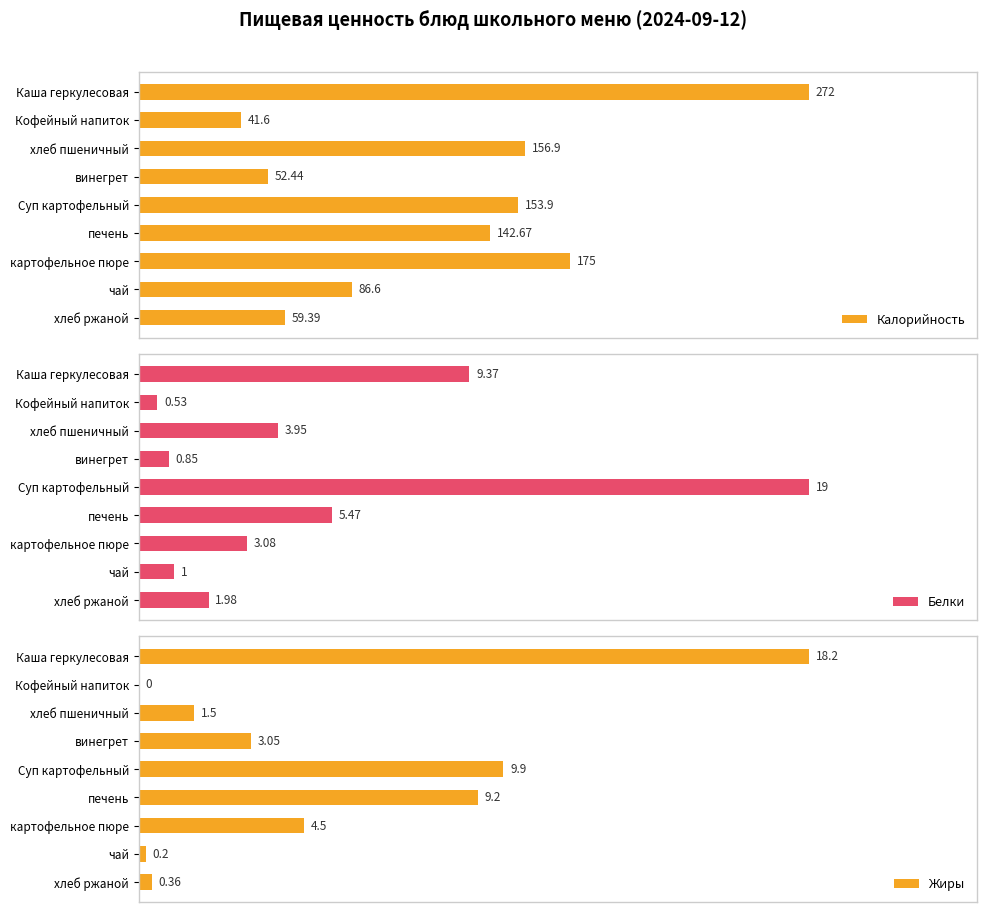

What is the value of the Жиры bar at the 3rd from the left?

1.5